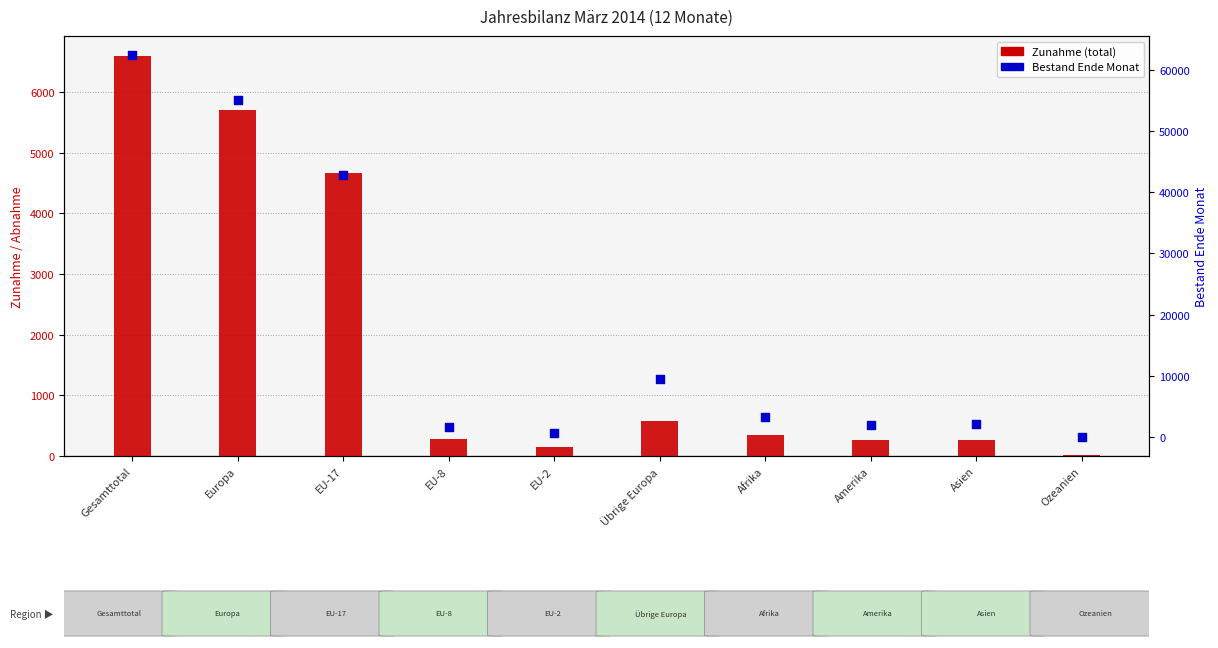

Which series reaches the minimum Y coordinate?

Zunahme